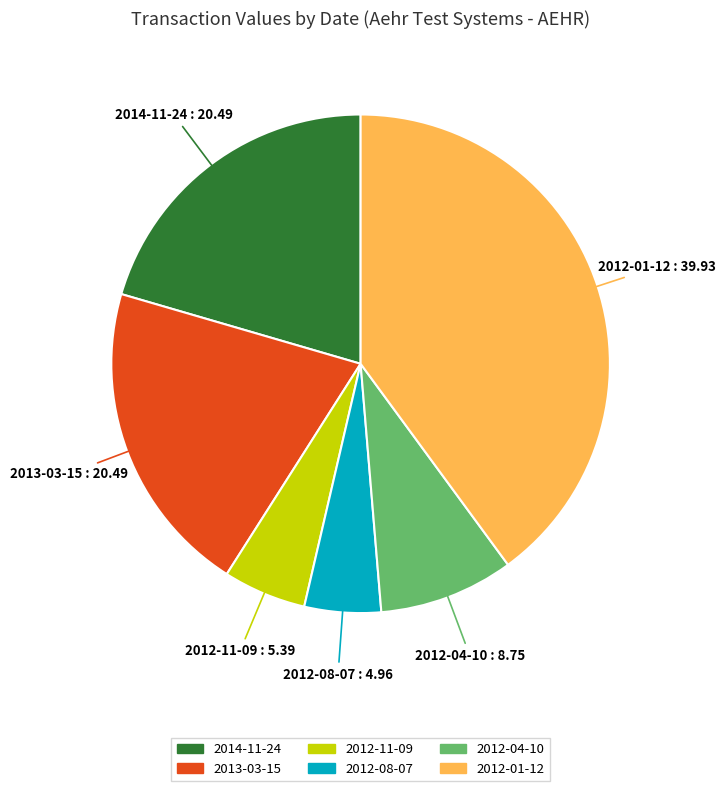

True or false: 2012-11-09 accounts for 5% of the total.

True